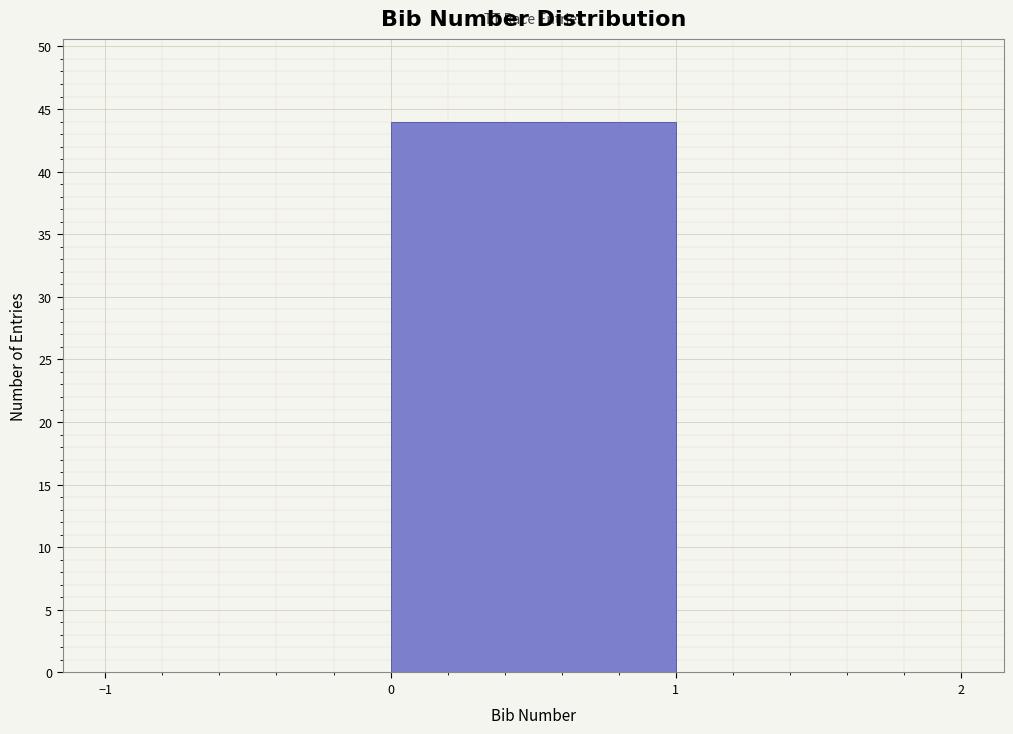

Reading left to right, transcribe this chart: for each bar, give the range it covers on the x-axis and its height. The values are not printed on the chart, so give them approximately, as read against the axis.

-1 to 0: 0
0 to 1: 44
1 to 2: 0